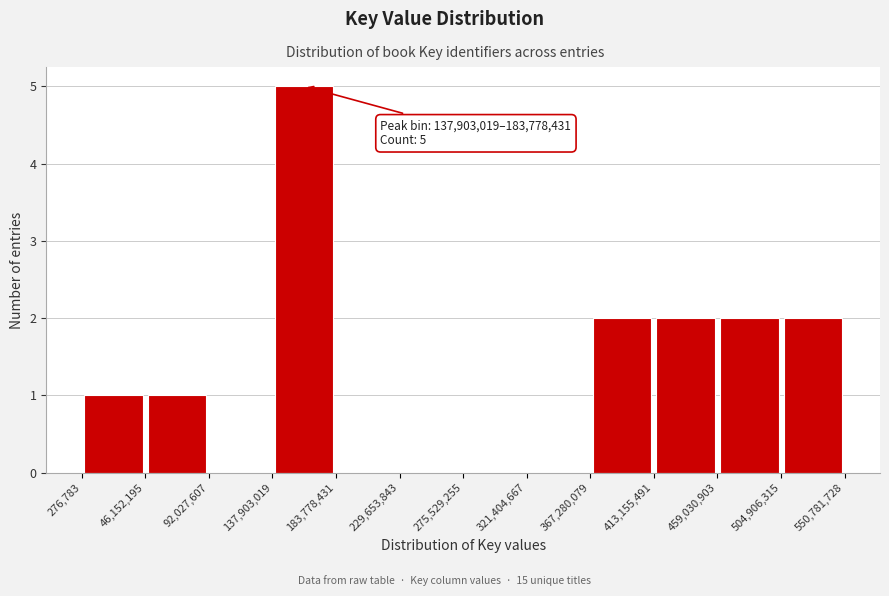

Over which range of the x-axis is the bar tallest?

137,903,019 to 183,778,431